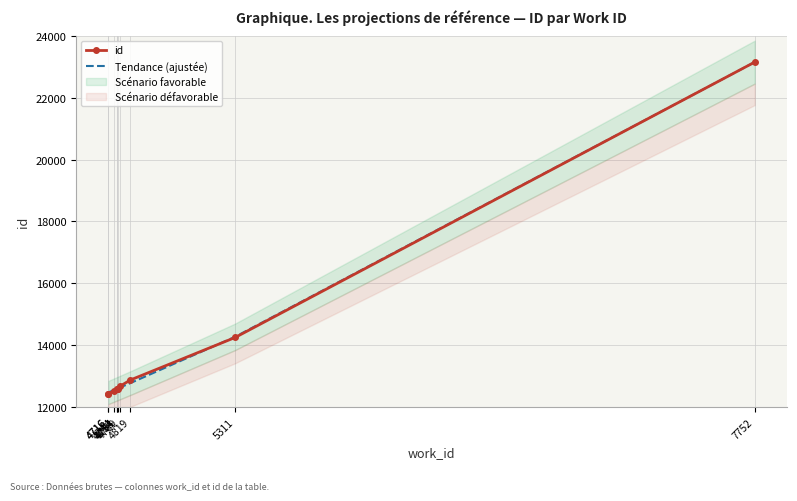

The value of id at 4716 is 19574.7. True or false?

False